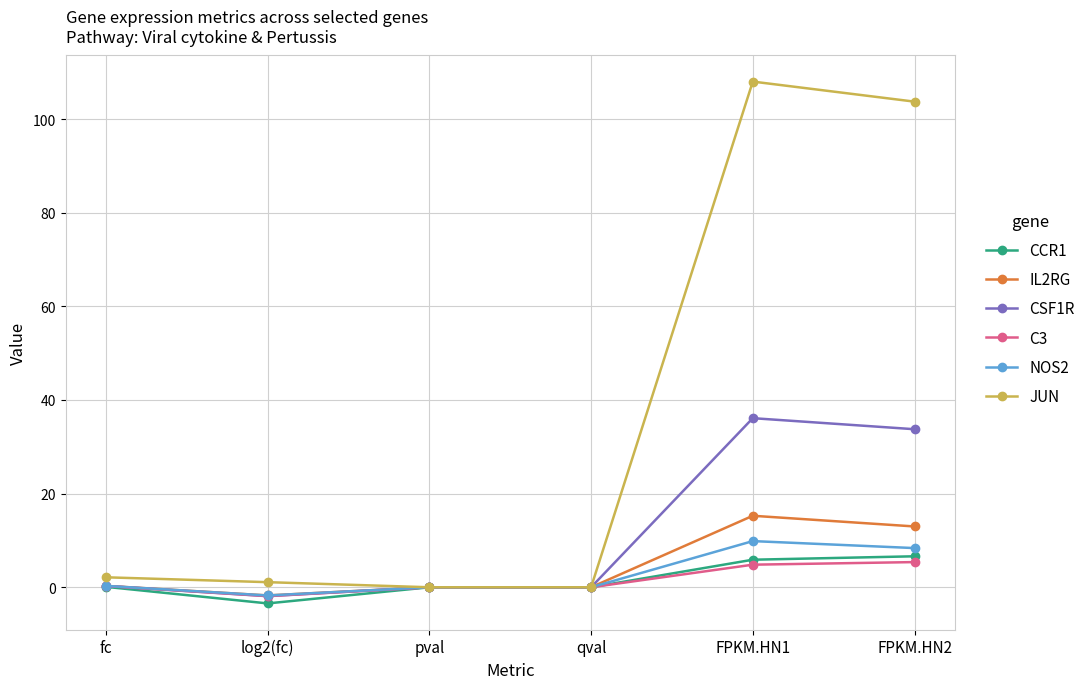

What is the difference between the maximum and minimum values in the JUN series?

108.0